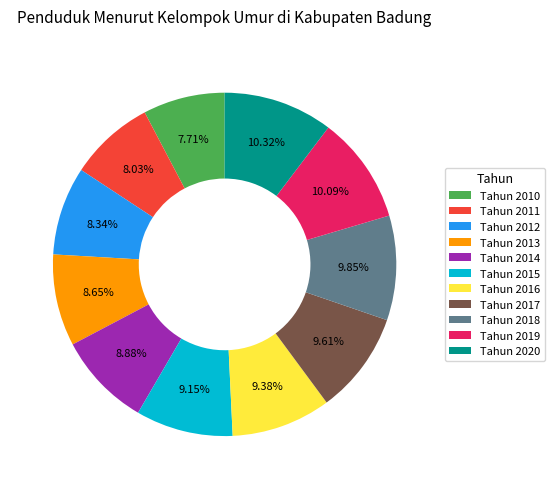

Is there any slice that represents more than half of the pie?

No